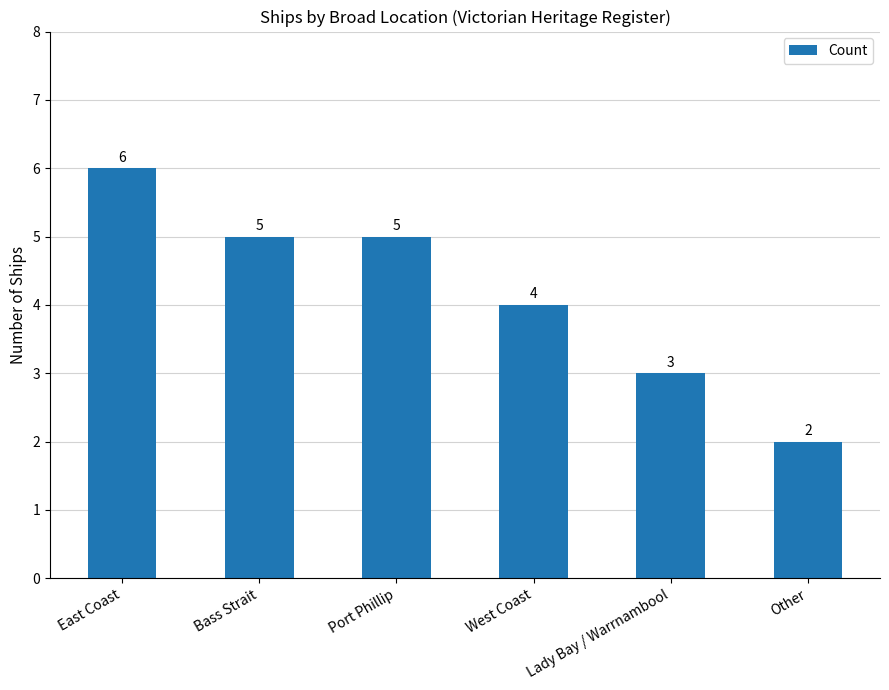

Reading right to left, transcribe all the data shown in this chart.

2	3	4	5	5	6